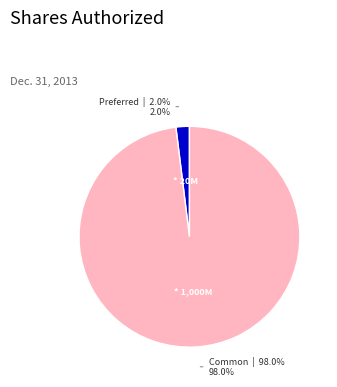

Which category has the smallest portion of the pie?

Preferred Stock, Shares Authorized